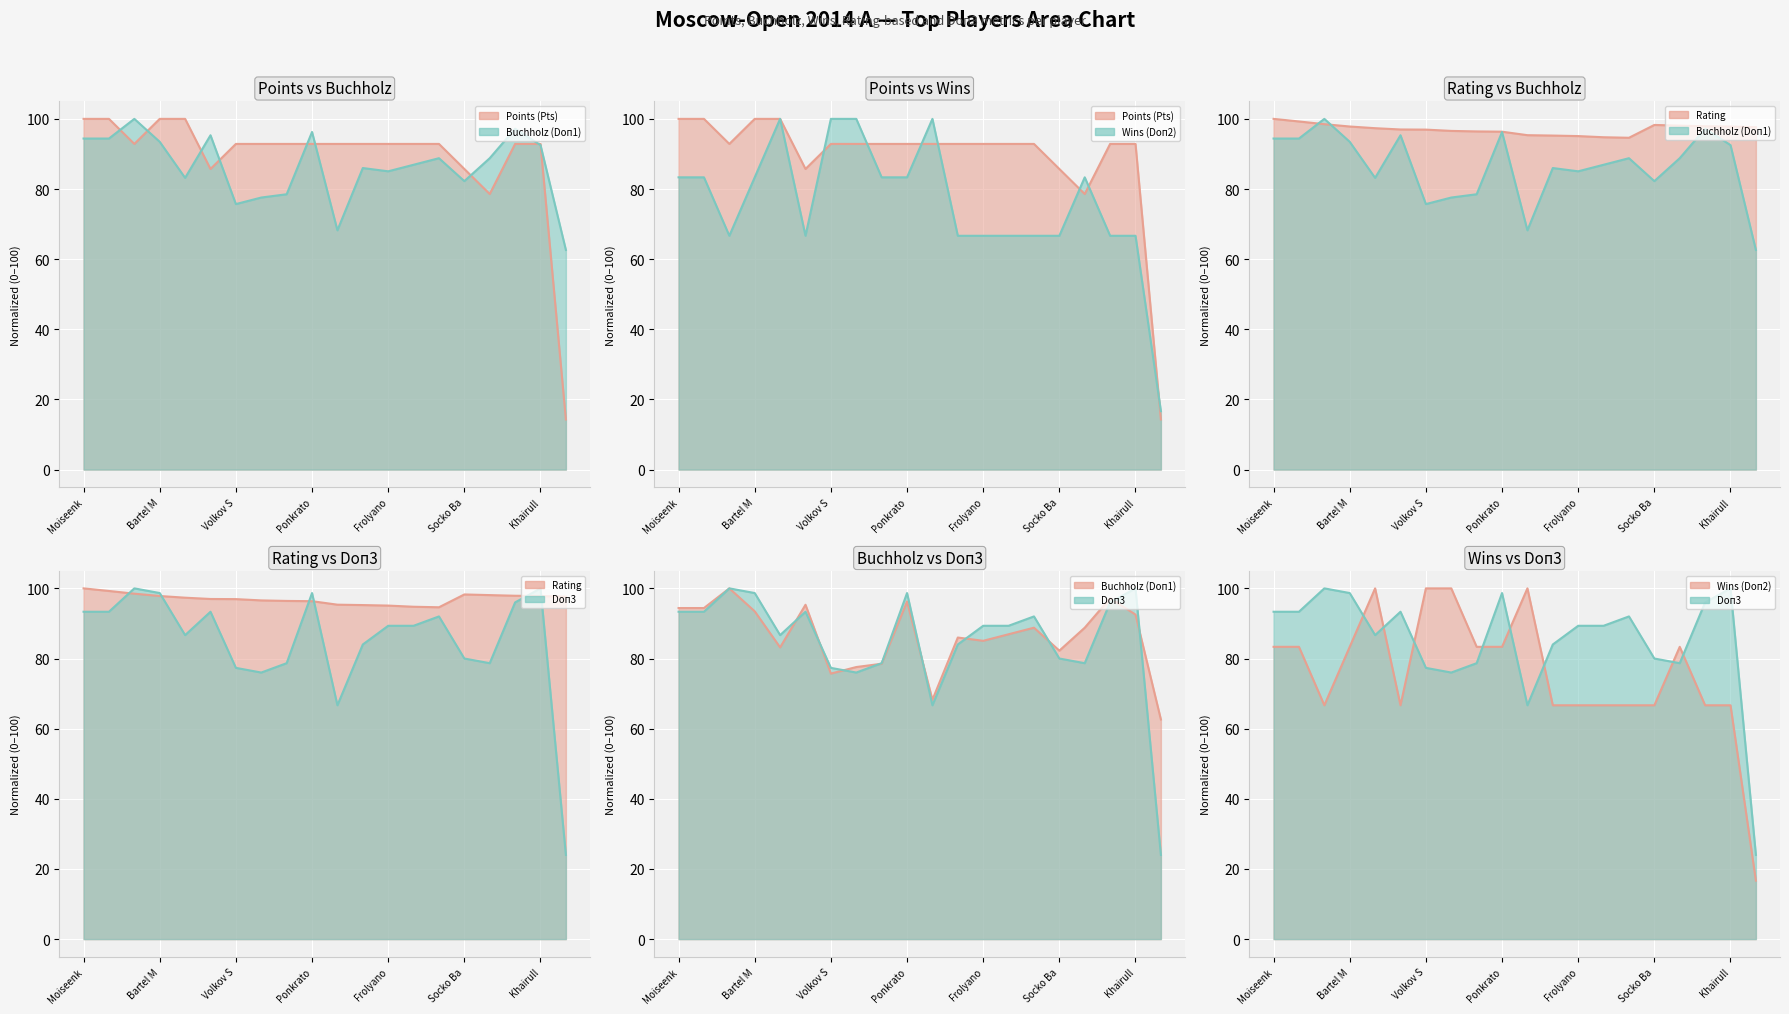

What is the greatest value displayed?

100.0